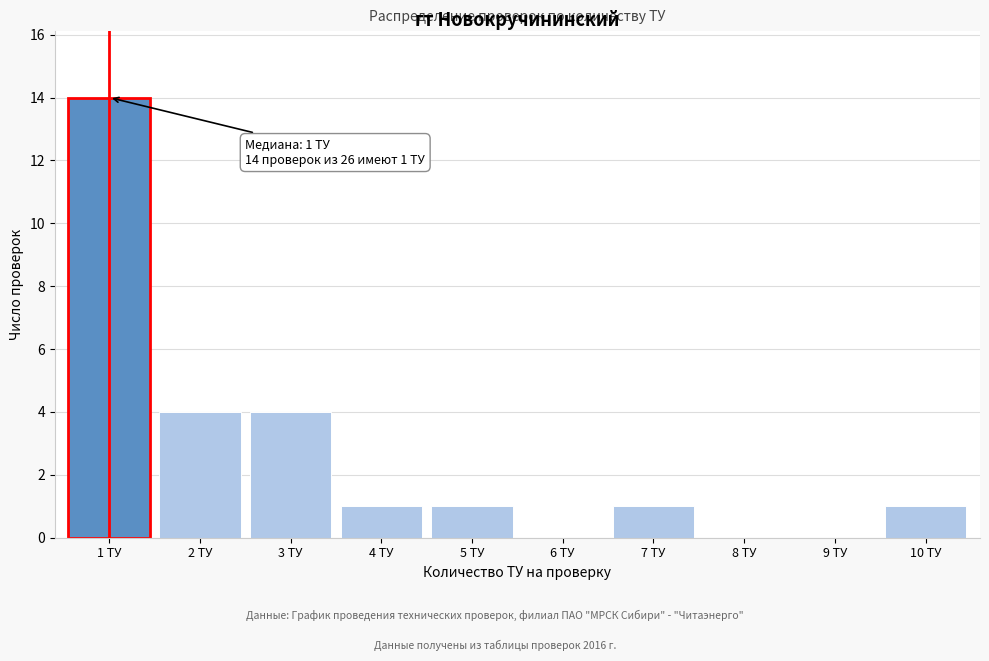

Over which range of the x-axis is the bar tallest?

0.5 to 1.5